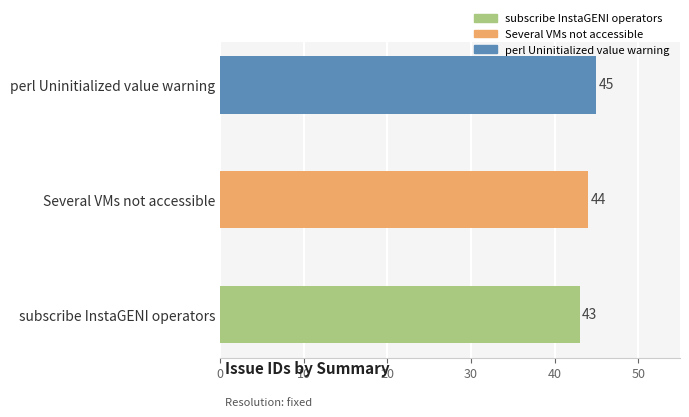

What is the smallest value displayed?

43